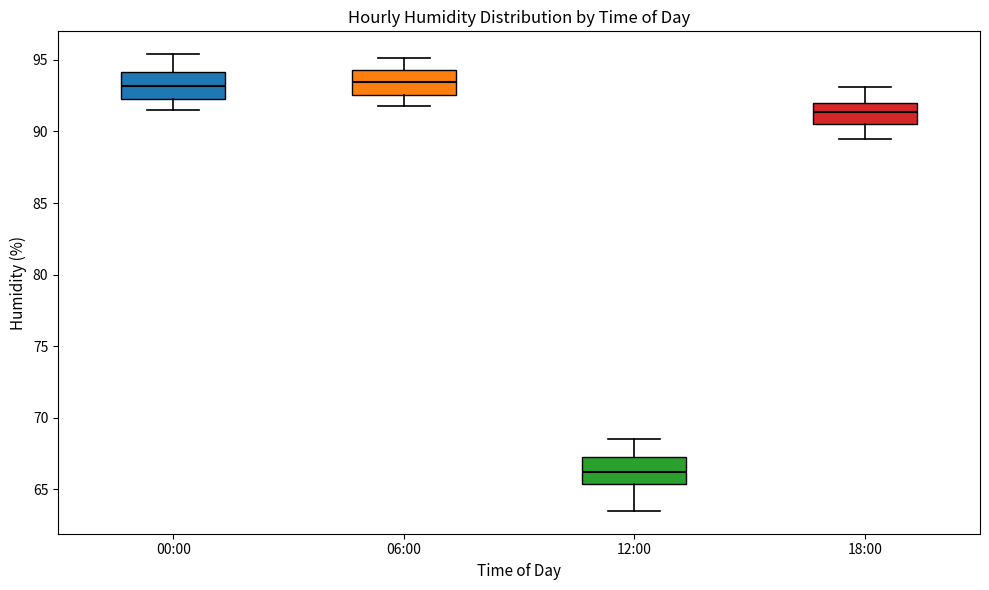

Reading left to right, transcribe this box plot: for each box, give where its median line is, the range the box spans, and where its two whiskers end, as read against the y-axis. The values are not printed on the chart, so give them approximately, as read against the axis.

00:00: median 93.0, box 92.5 to 94.0, whiskers 91.5 to 95.5
06:00: median 93.5, box 92.5 to 94.5, whiskers 92.0 to 95.0
12:00: median 66.5, box 65.5 to 67.5, whiskers 63.5 to 68.5
18:00: median 91.5, box 90.5 to 92.0, whiskers 89.5 to 93.0